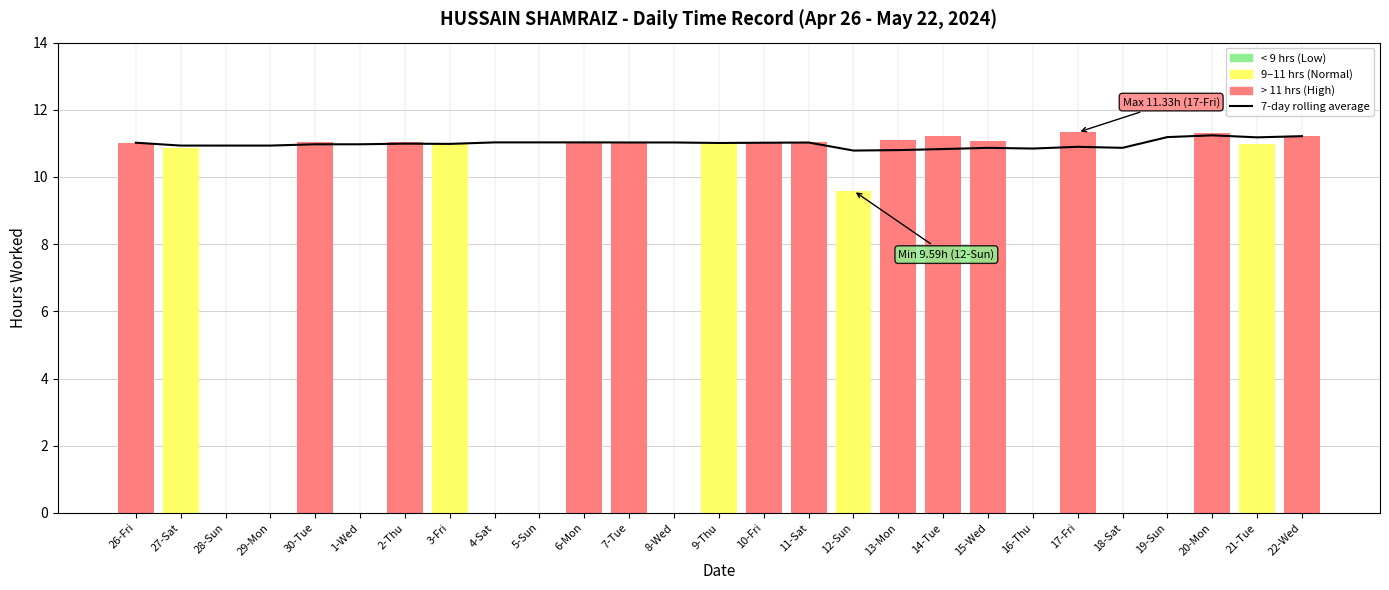

Reading left to right, list all the values displayed in this chart.

11.0	10.9	10.9	10.9	11.0	11.0	11.0	11.0	11.0	11.0	11.0	11.0	11.0	11.0	11.0	11.0	10.8	10.8	10.8	10.9	10.8	10.9	10.9	11.2	11.2	11.2	11.2